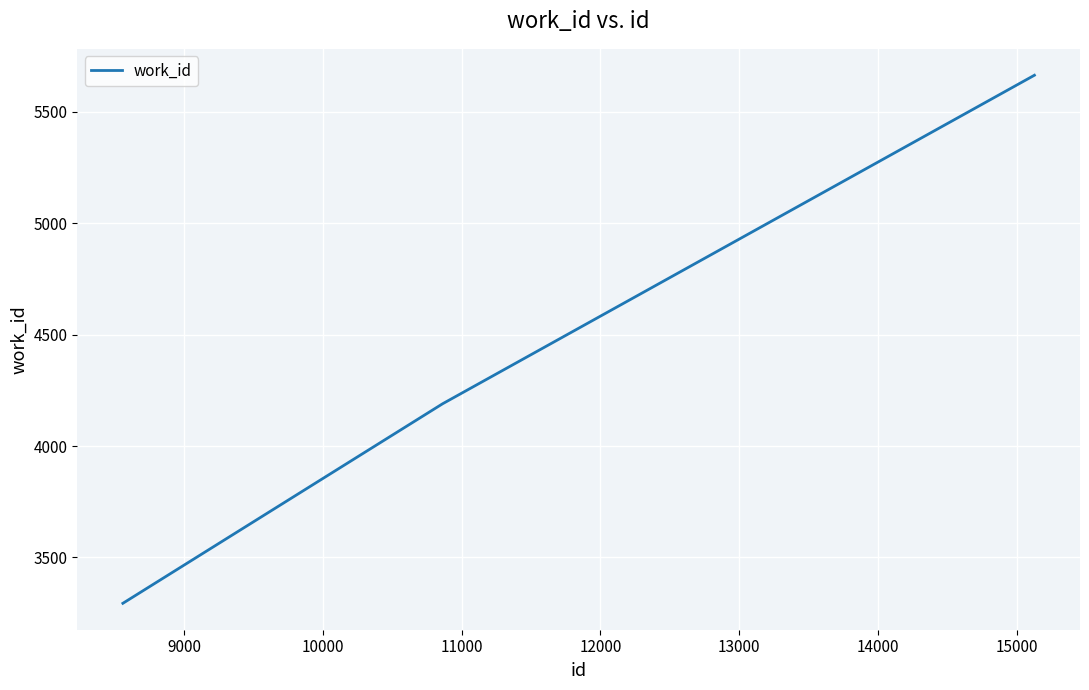

What is the maximum value shown in the chart?

5665